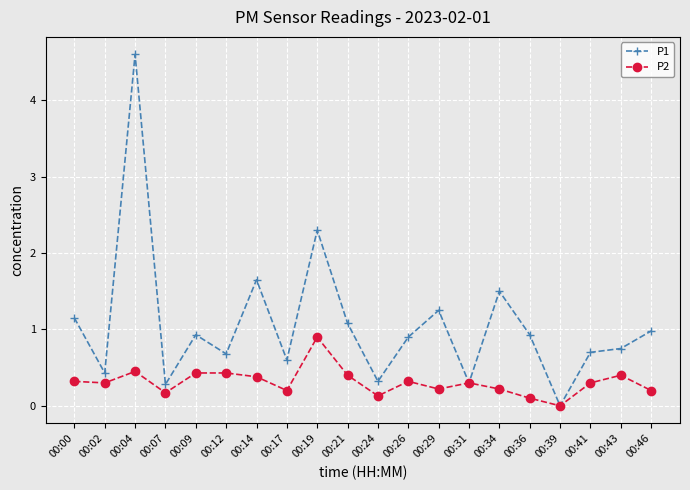

At which label is P2 closest to 0?

00:39